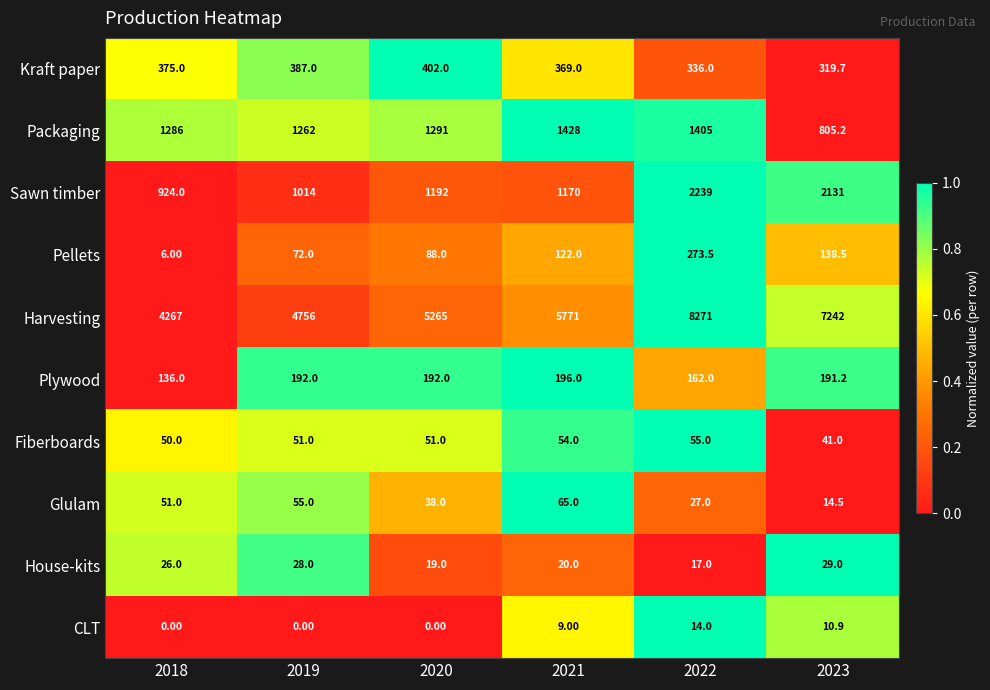

At 2020, list the series in order from largest to smallest.

Harvesting, Packaging, Sawn timber, Kraft paper, Plywood, Pellets, Fiberboards, Glulam, House-kits, CLT